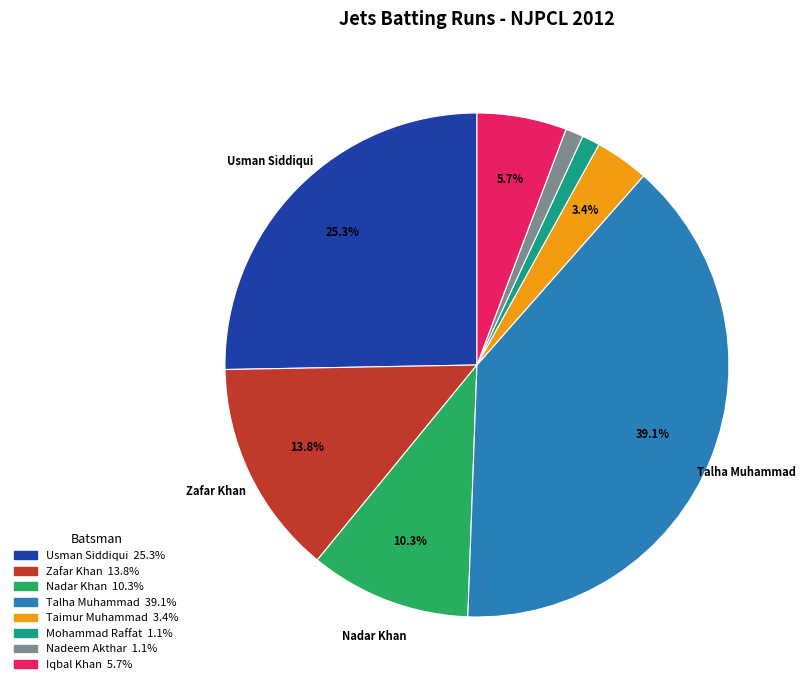

To the nearest percent, what is the difference between the largest and smallest slice percentages?

38%